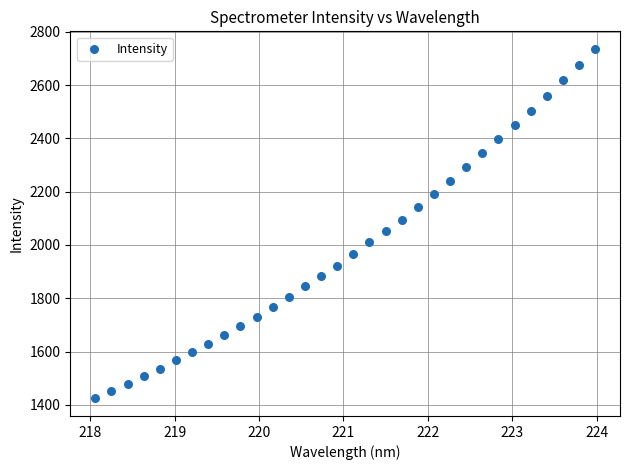

What is the range of X values (max minus min)?

5.9